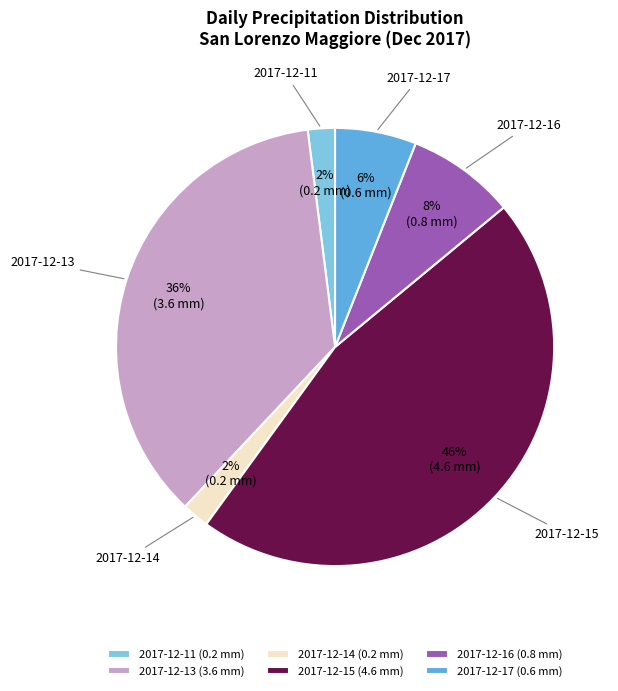

To the nearest percent, what portion does 2017-12-15 (4.6 mm) represent?

46%